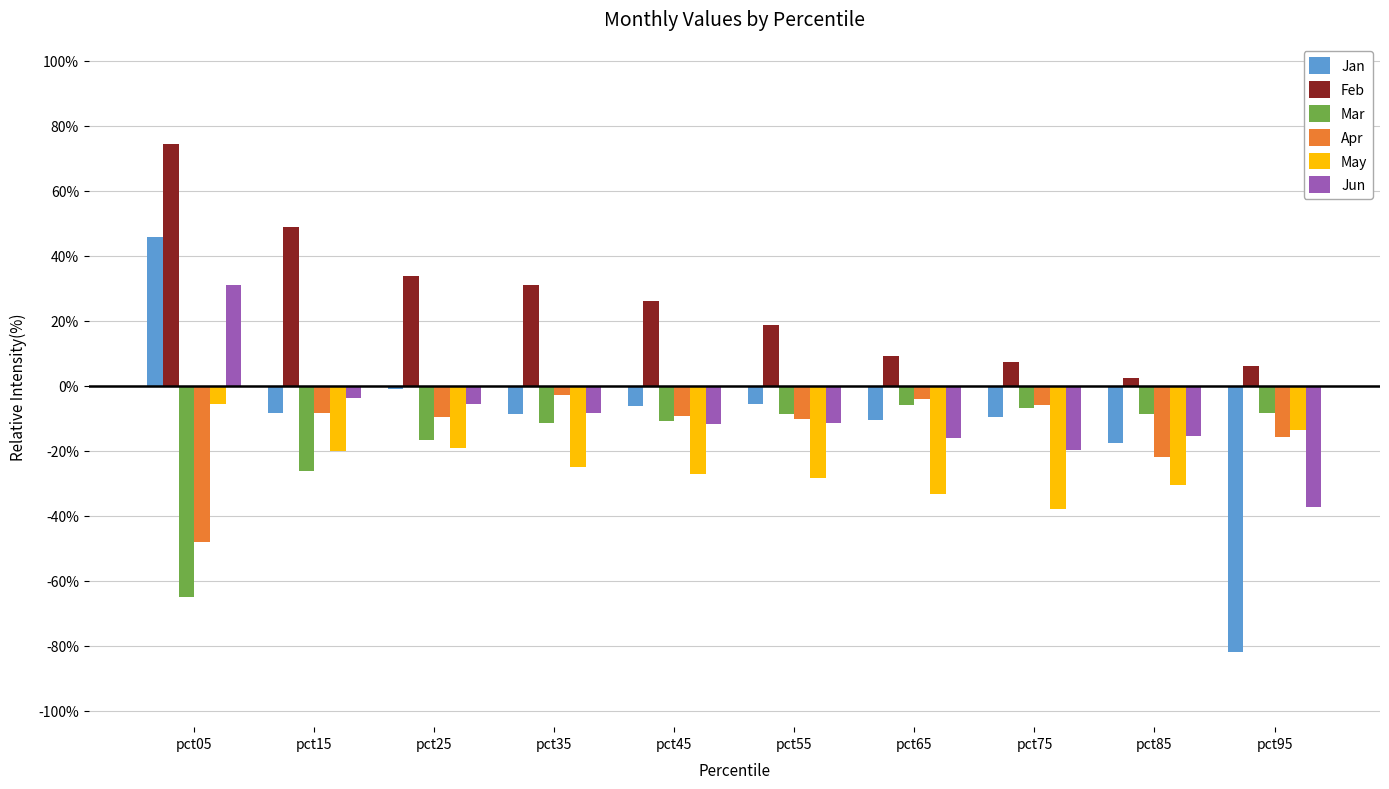

What are all the series names shown in the legend?

Jan, Feb, Mar, Apr, May, Jun